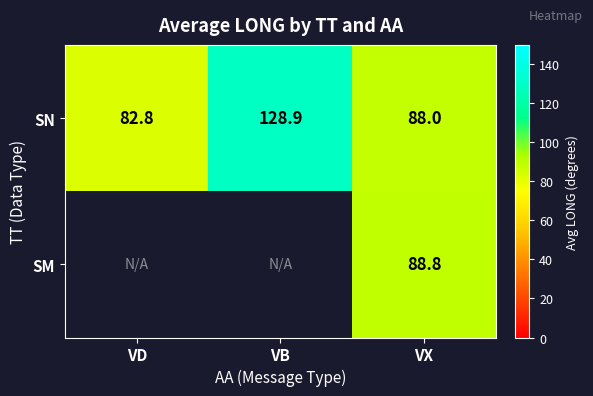

The value of SN at VB is 199.9. True or false?

False